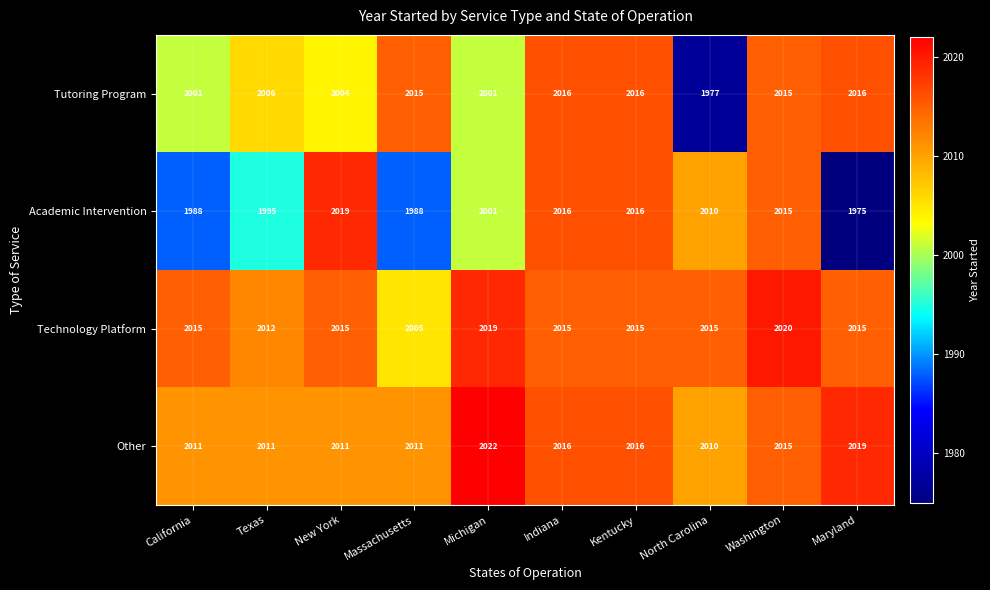

What is the sum of all Technology Platform values?

20146